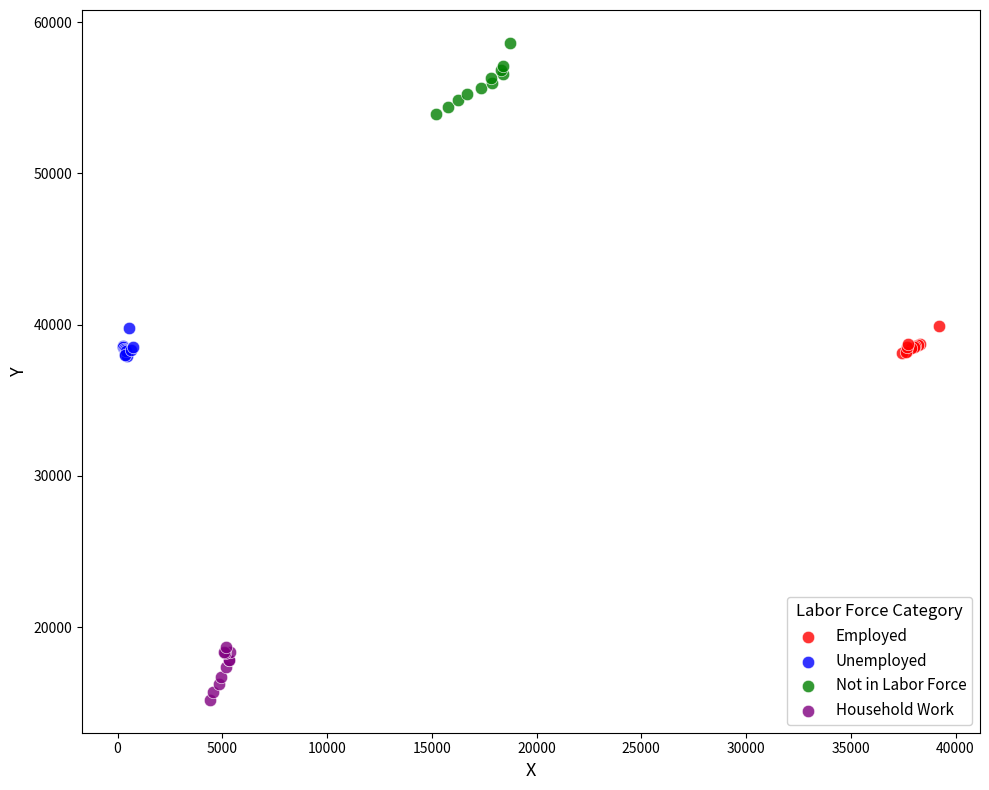

What are all the series names shown in the legend?

Employed, Unemployed, Not in Labor Force, Household Work